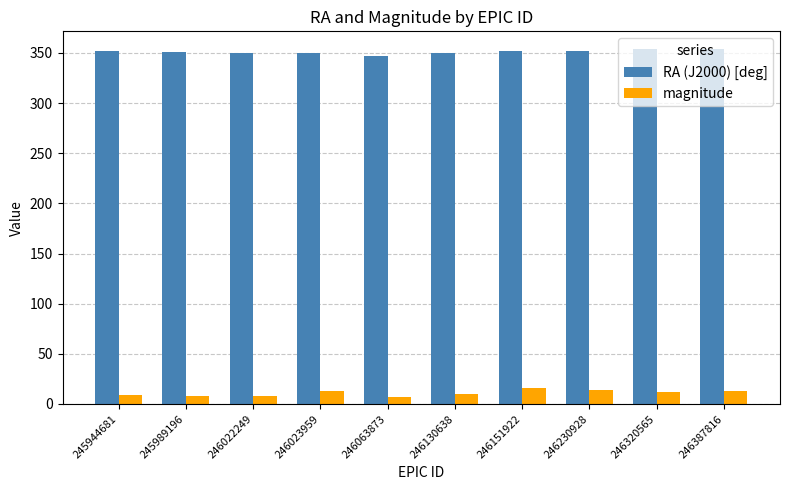

At how many categories does at least one series exceed 67?

10